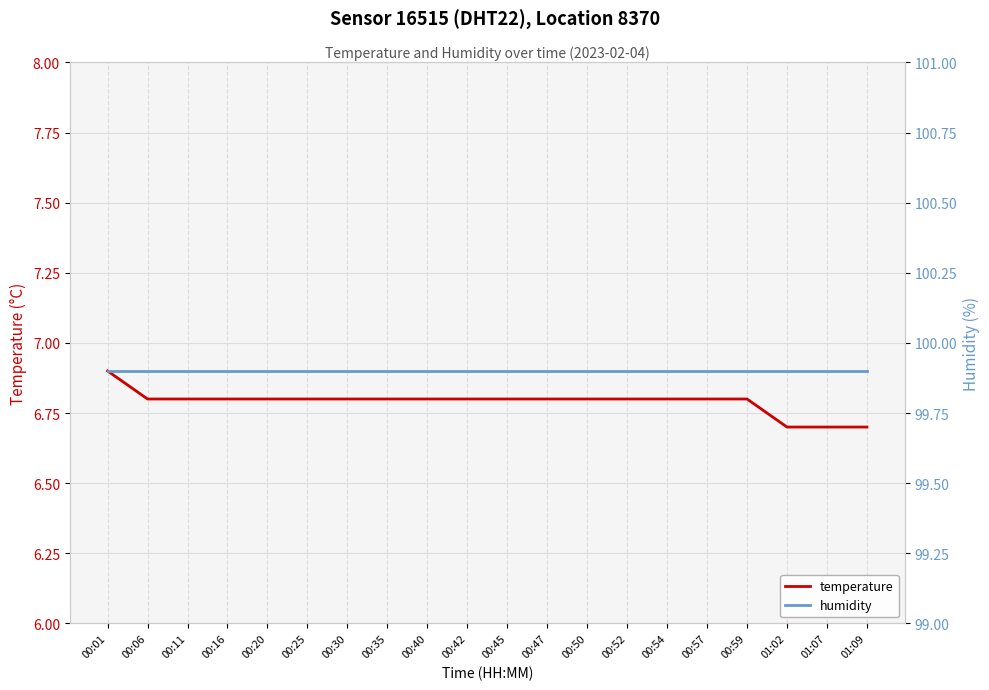

What is the value of the temperature point at the 20th from the left?

6.7